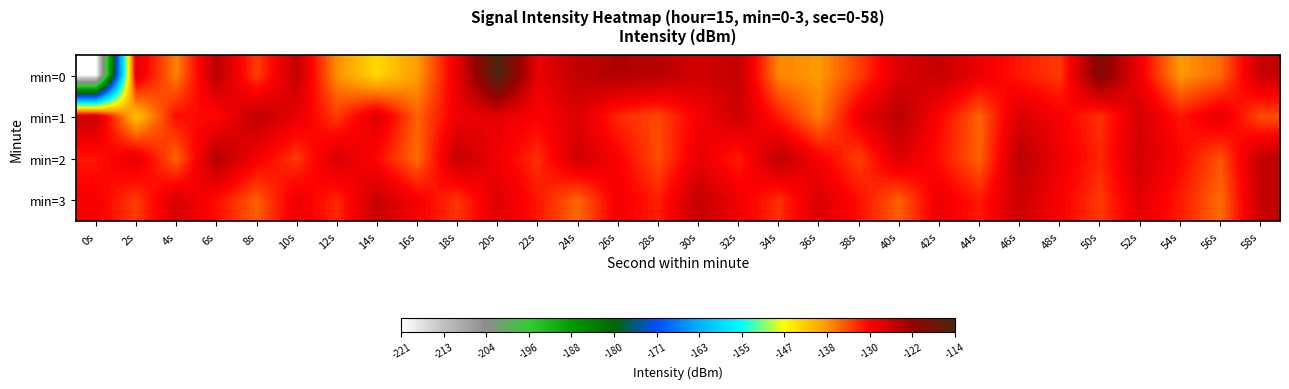

Which series changed the most between 32s and 36s?

min=0